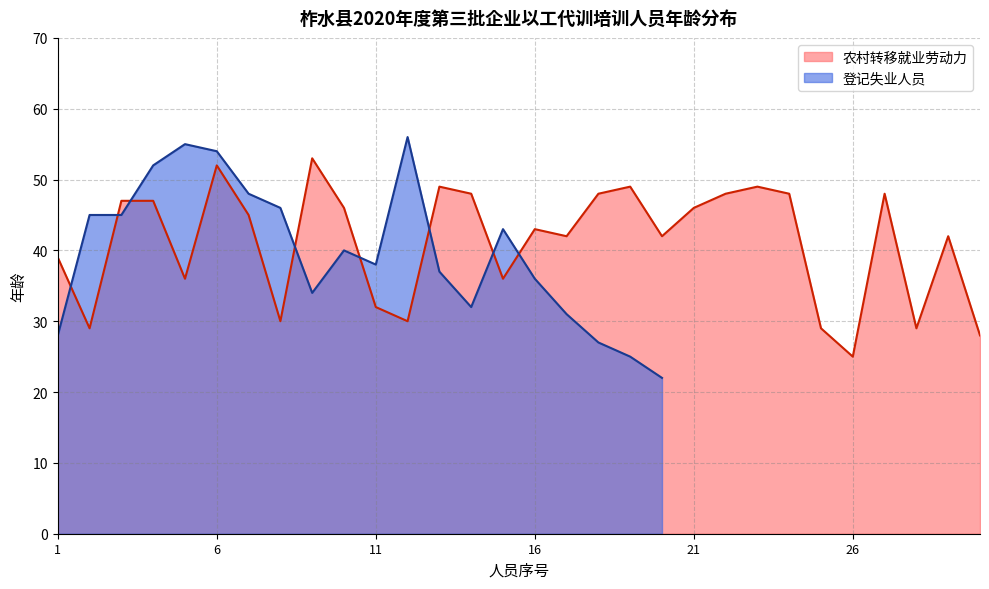

What is the value of the 20th point from the left?

42